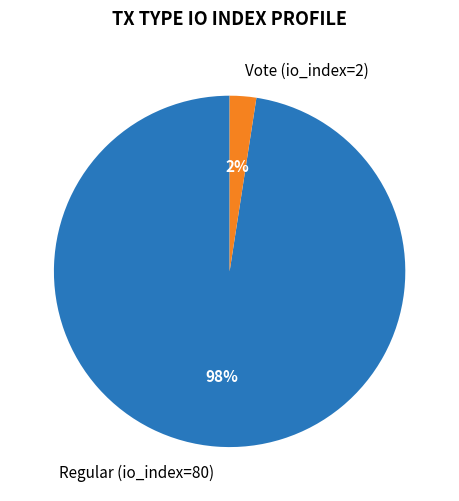

Between Vote (io_index=2) and Regular (io_index=80), which is larger?

Regular (io_index=80)